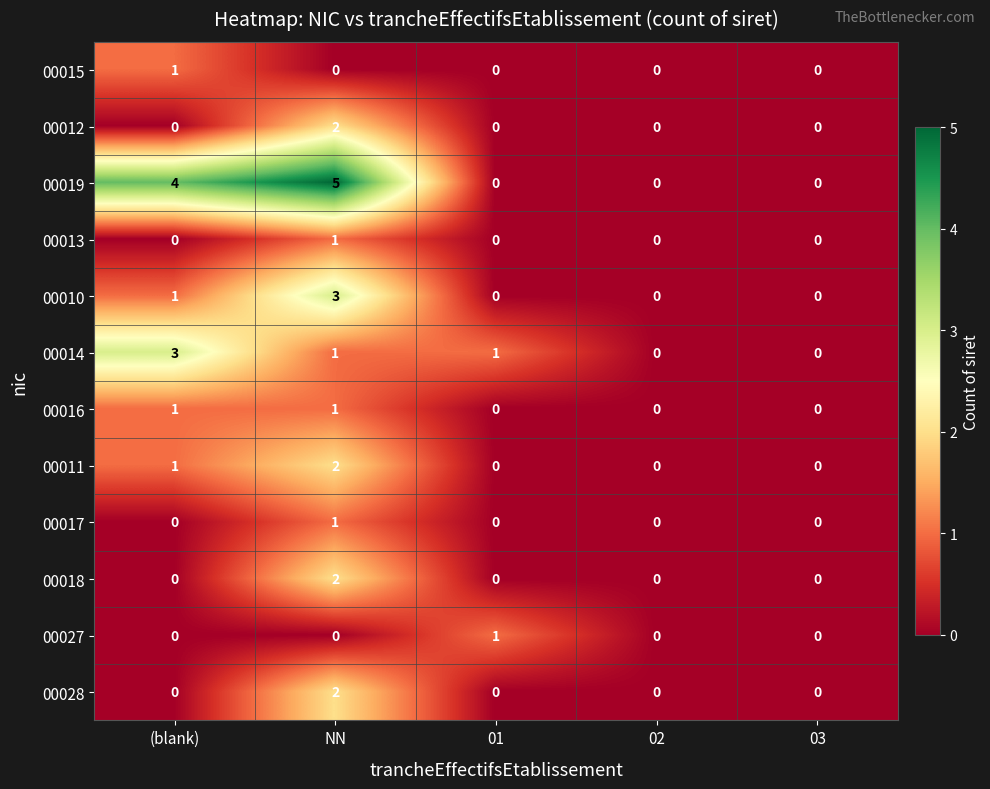

The value of 00010 at (blank) is 1. True or false?

True